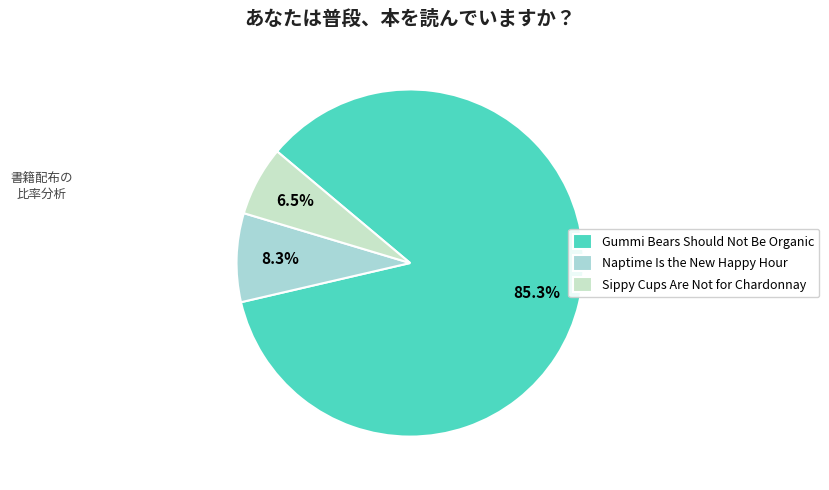

Rank the categories by value from highest to lowest.

Gummi Bears Should Not Be Organic, Naptime Is the New Happy Hour, Sippy Cups Are Not for Chardonnay